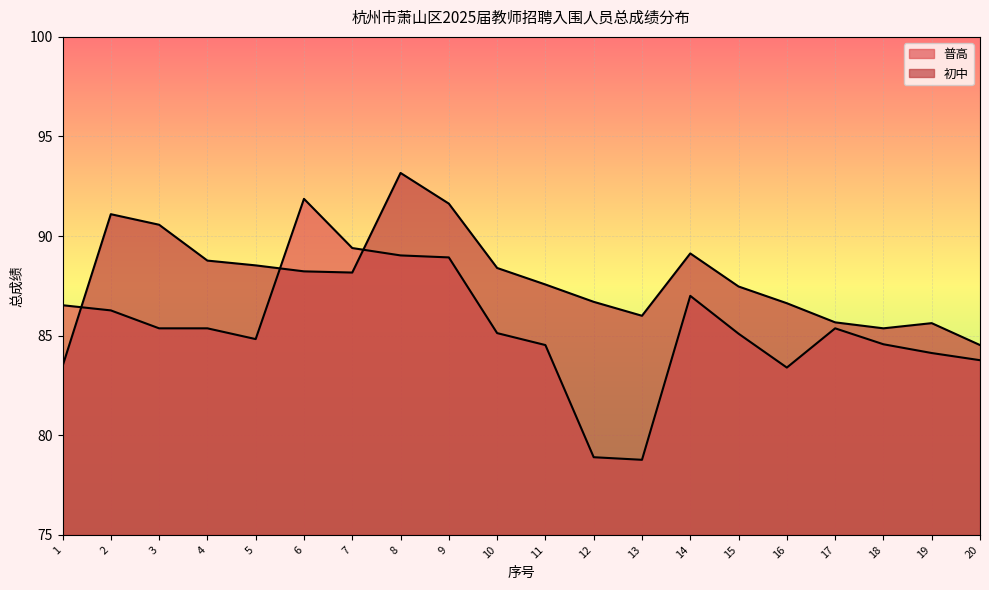

In 普高_line, how many points are lower than both neighbors (excluding endpoints)?

3